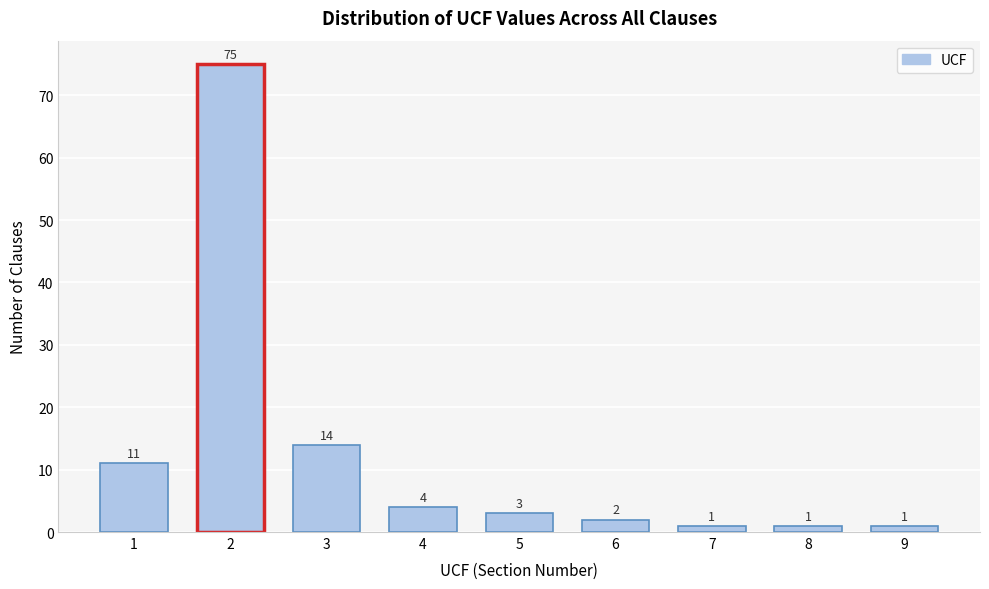

Reading right to left, what are all the values shown in this chart?

9=1	8=1	7=1	6=2	5=3	4=4	3=14	2=75	1=11